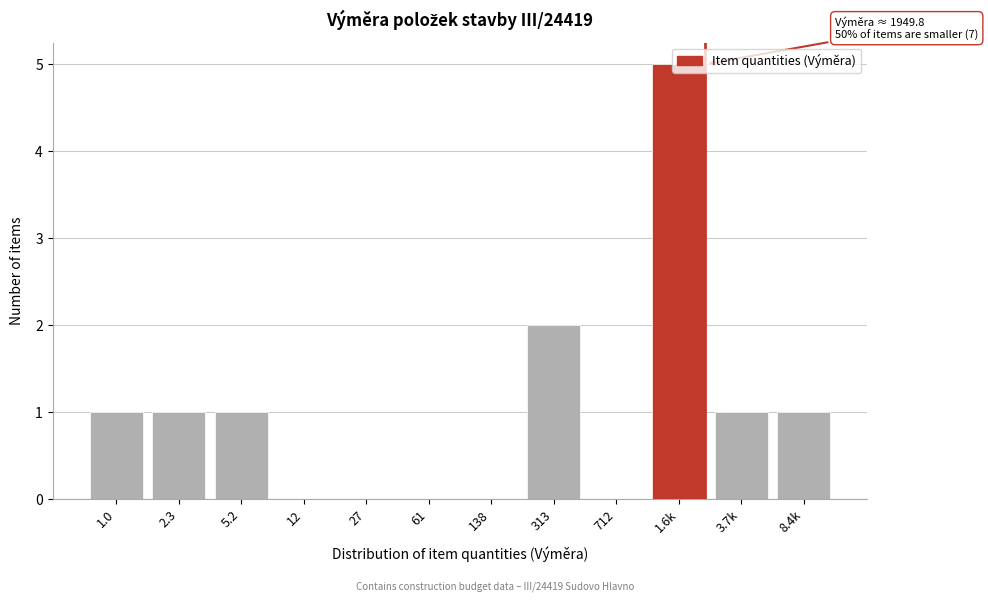

Which label corresponds to the largest value in the chart?

1.6k